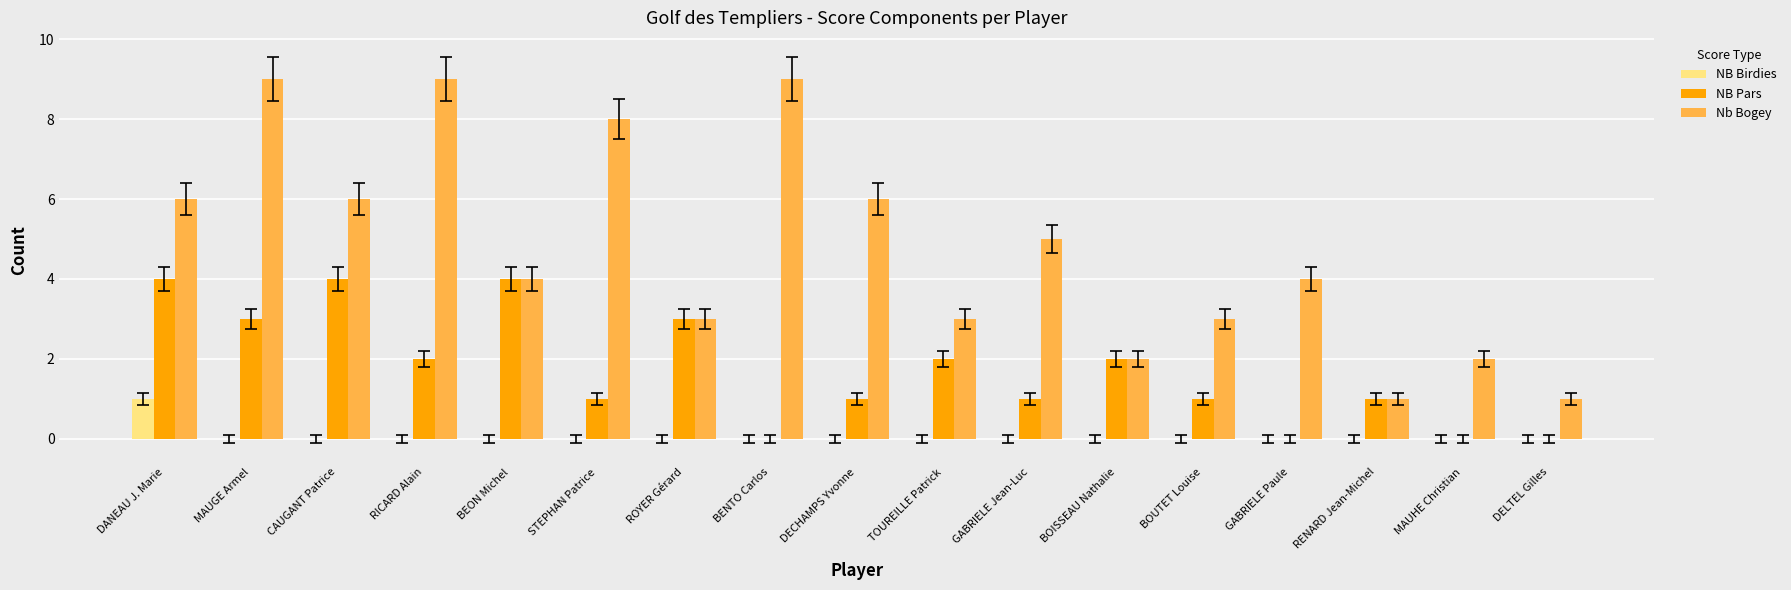

Are the bars horizontal?

No